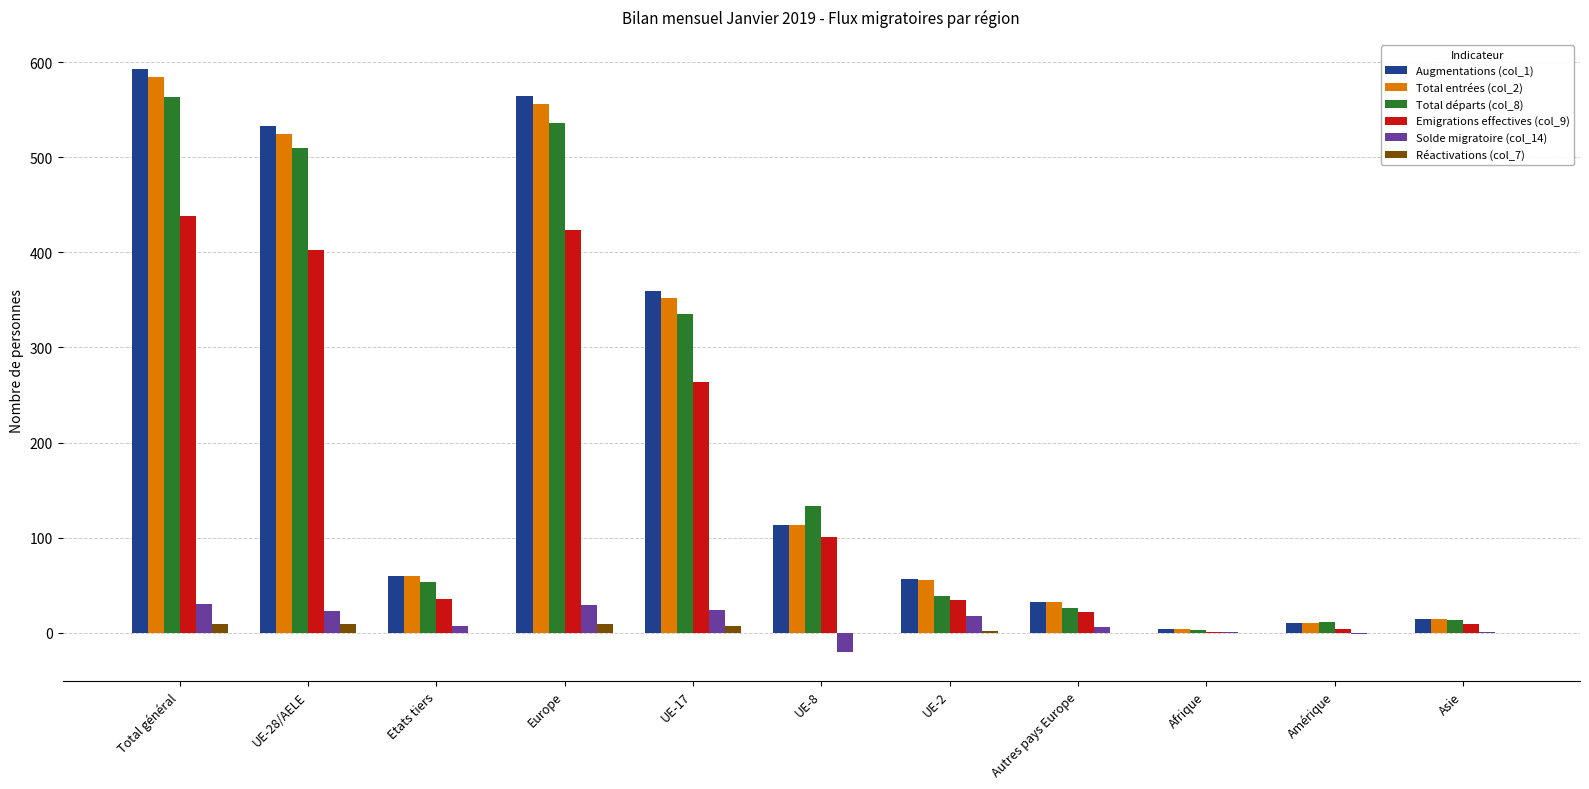

At which label is Emigrations effectives (col_9) closest to 219?

UE-17